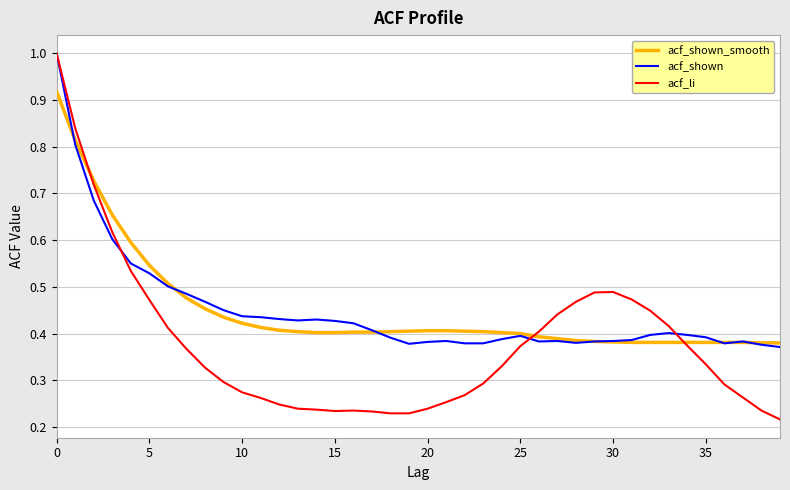

Which series has the widest spread of values?

acf_li